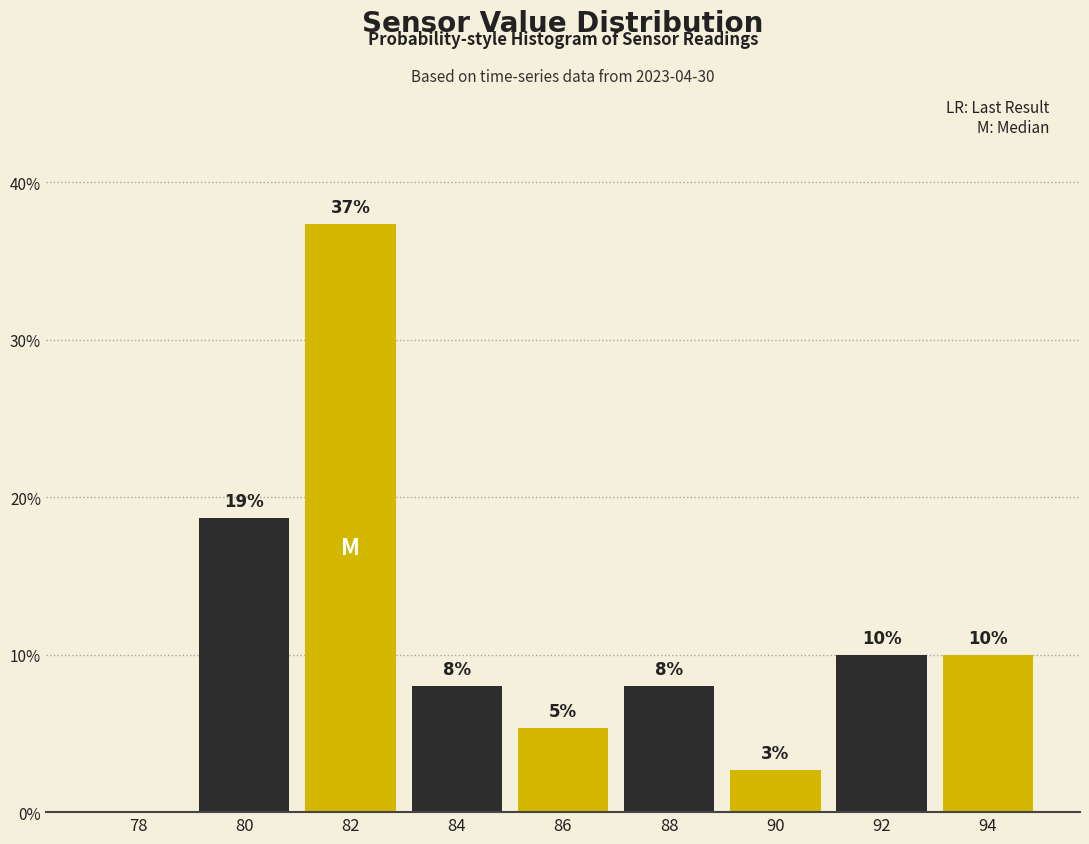

Which category has the highest value across all series?

82